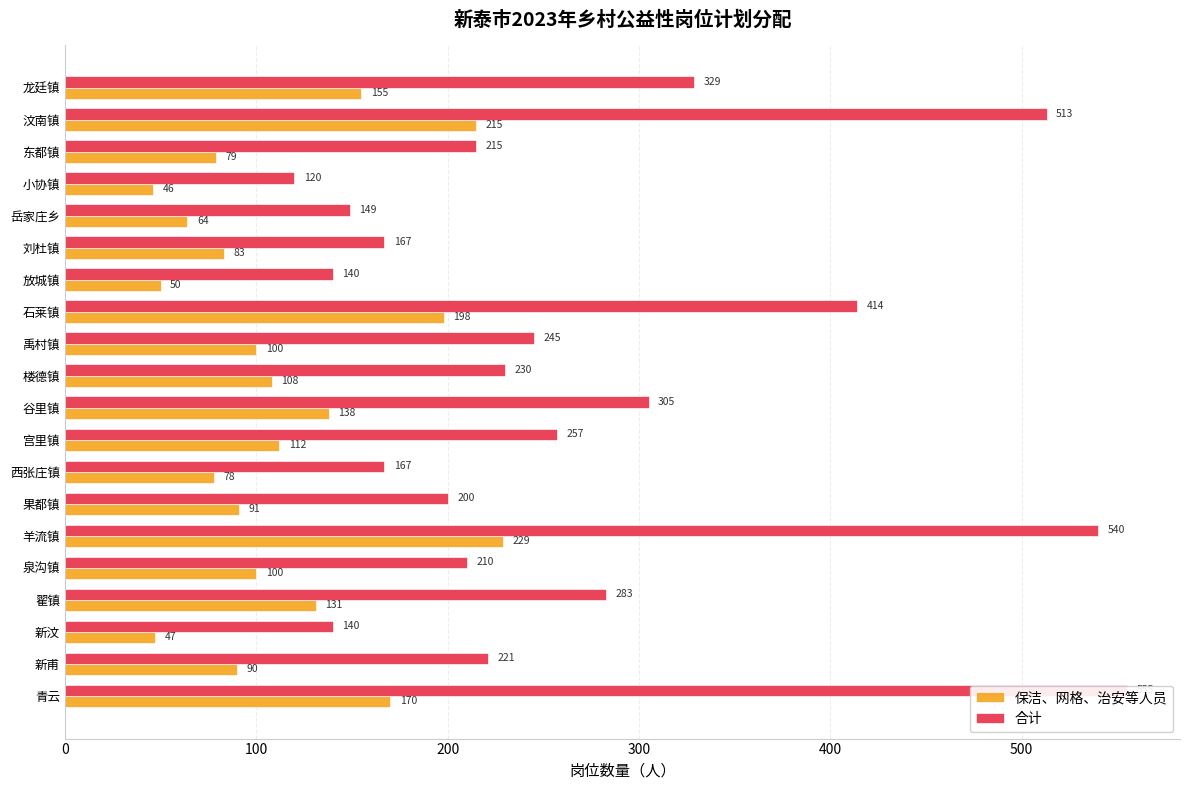

What is the difference between the maximum and second lowest values in the 保洁、网格、治安等人员 series?

182